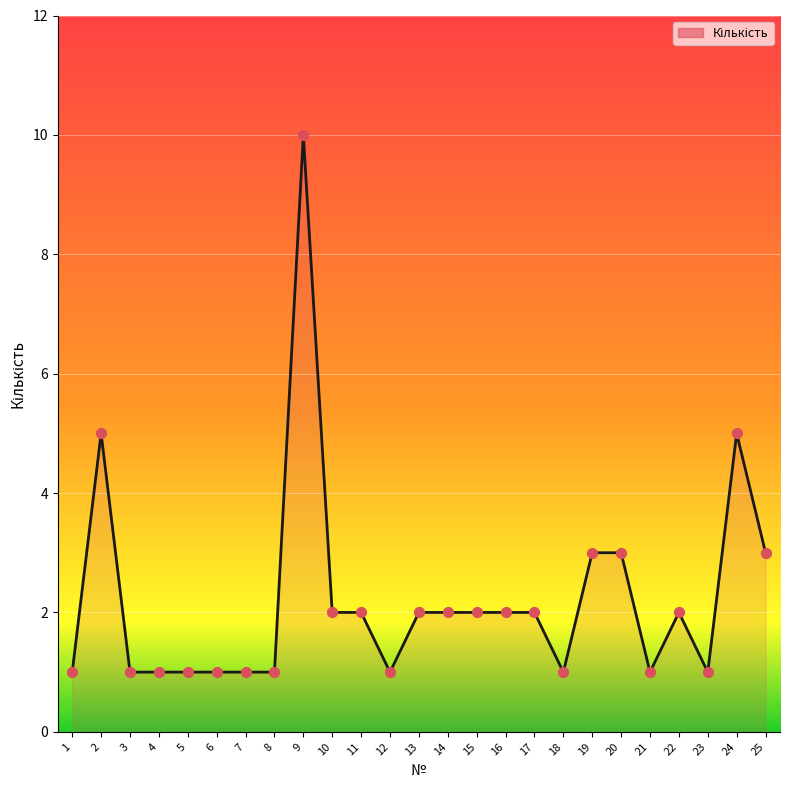

Between 14 and 4, which is larger?

14